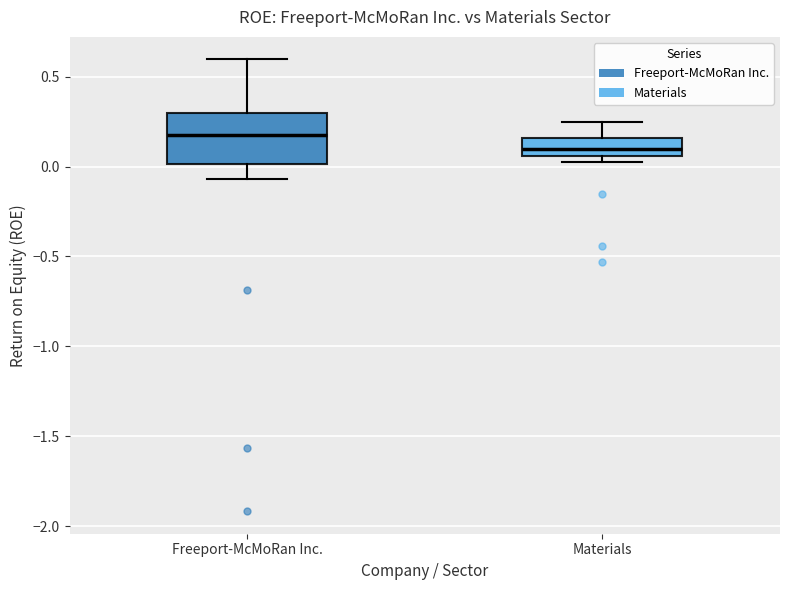

Reading left to right, read every box against the y-axis: the position of its median line, the range the box covers, and the ends of its whiskers. The values are not printed on the chart, so give them approximately, as read against the axis.

Freeport-McMoRan Inc.: median 0.15, box 0.00 to 0.30, whiskers -0.05 to 0.60
Materials: median 0.10, box 0.05 to 0.15, whiskers 0.05 (just below the box's lower edge) to 0.25